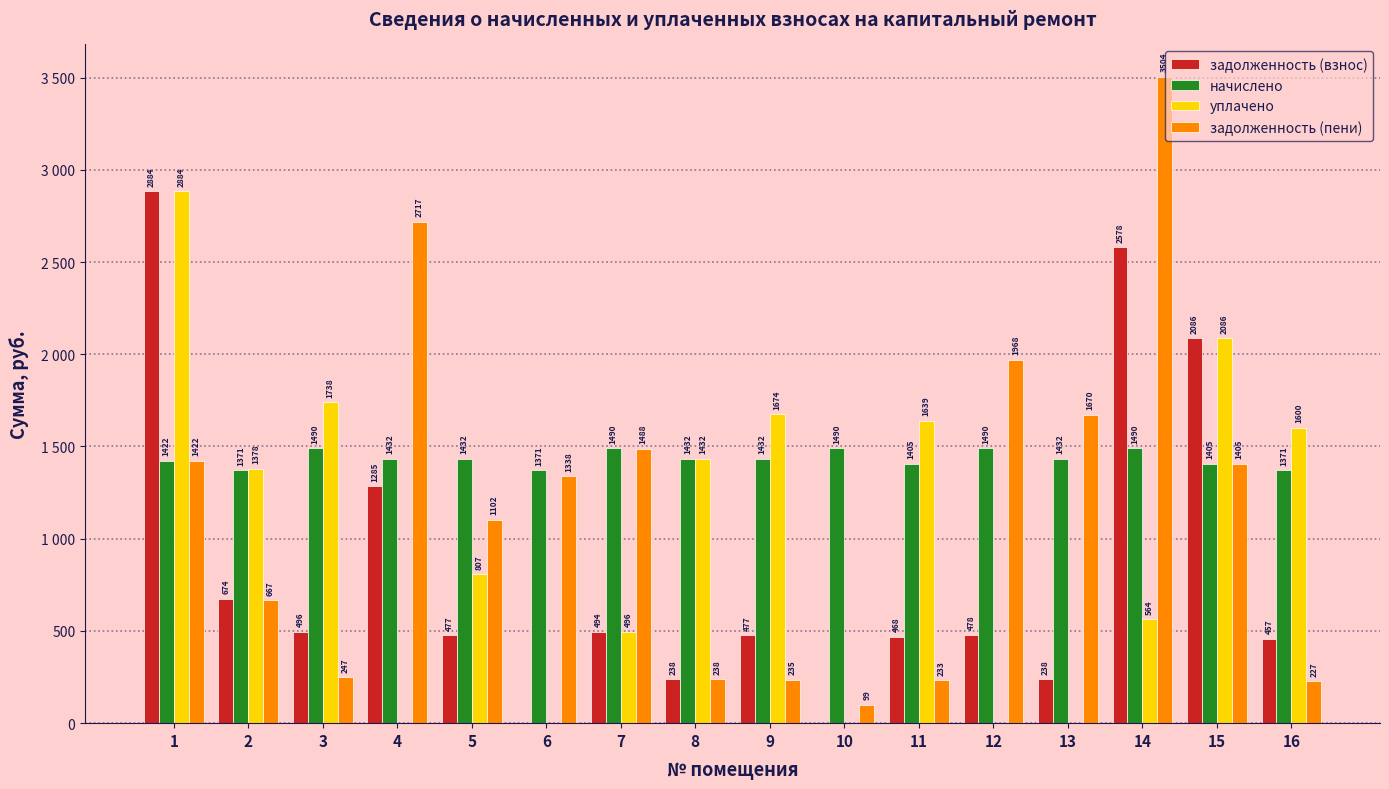

The начислено series shows 1432.3 at 8. True or false?

True